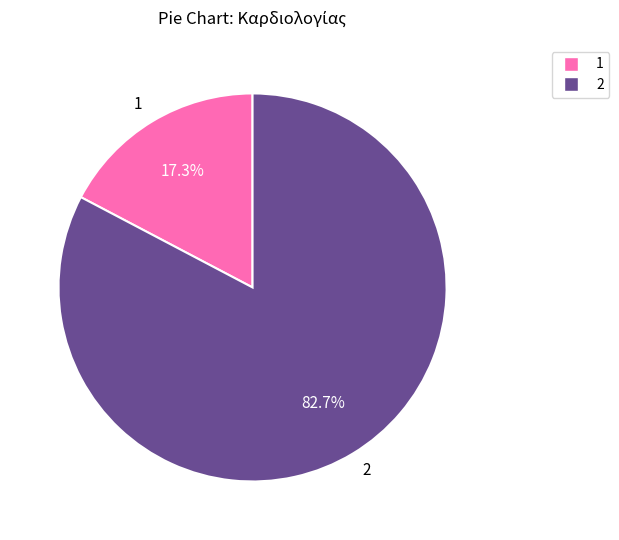

Which category has the biggest portion of the pie?

2